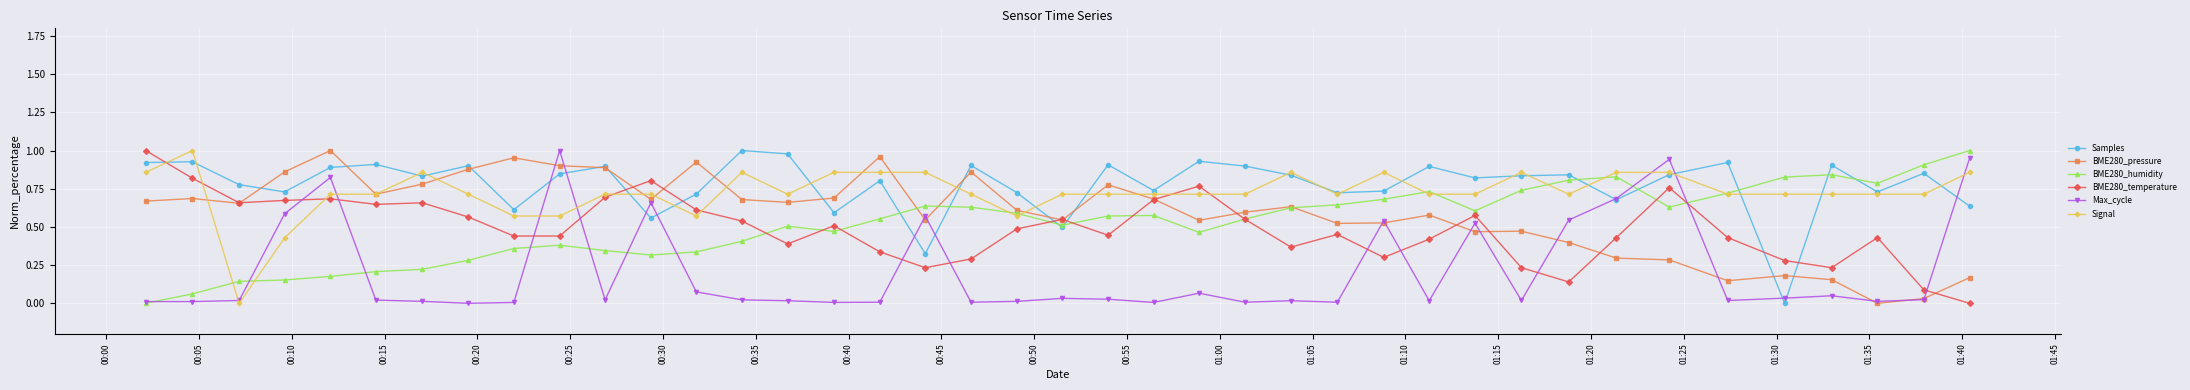

True or false: BME280_temperature has more than 2 interior local peaks.

True